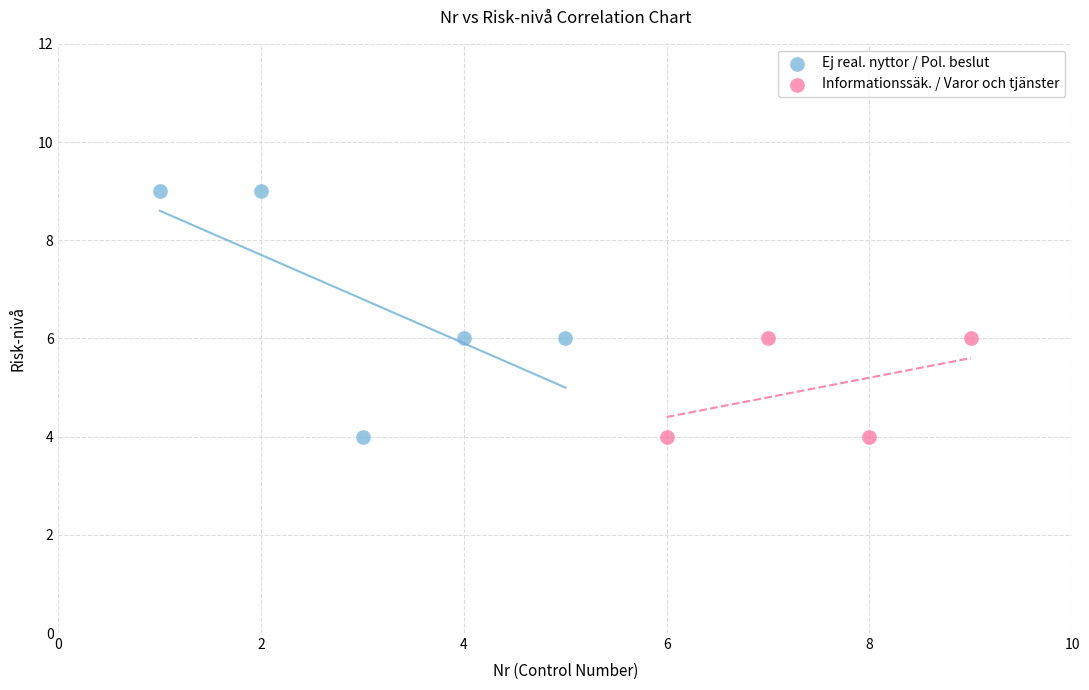

Which series has the largest Y range (max minus min)?

Ej real. nyttor / Pol. beslut